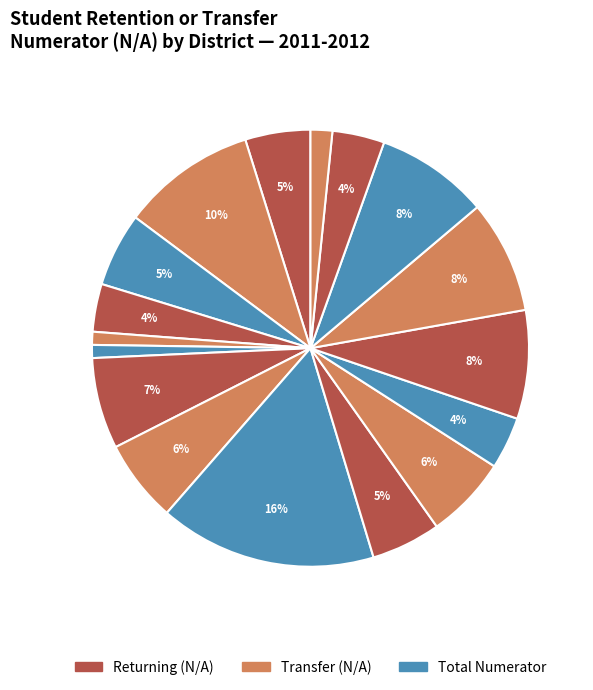

How many segments does this pie chart have?

17